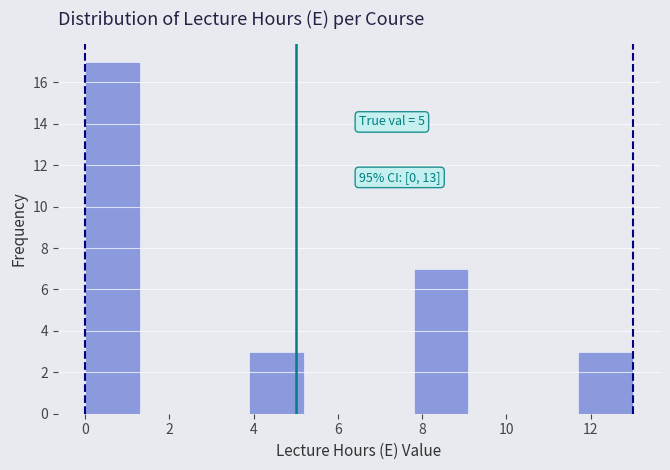

Over which range of the x-axis is the bar tallest?

0.0 to 1.3